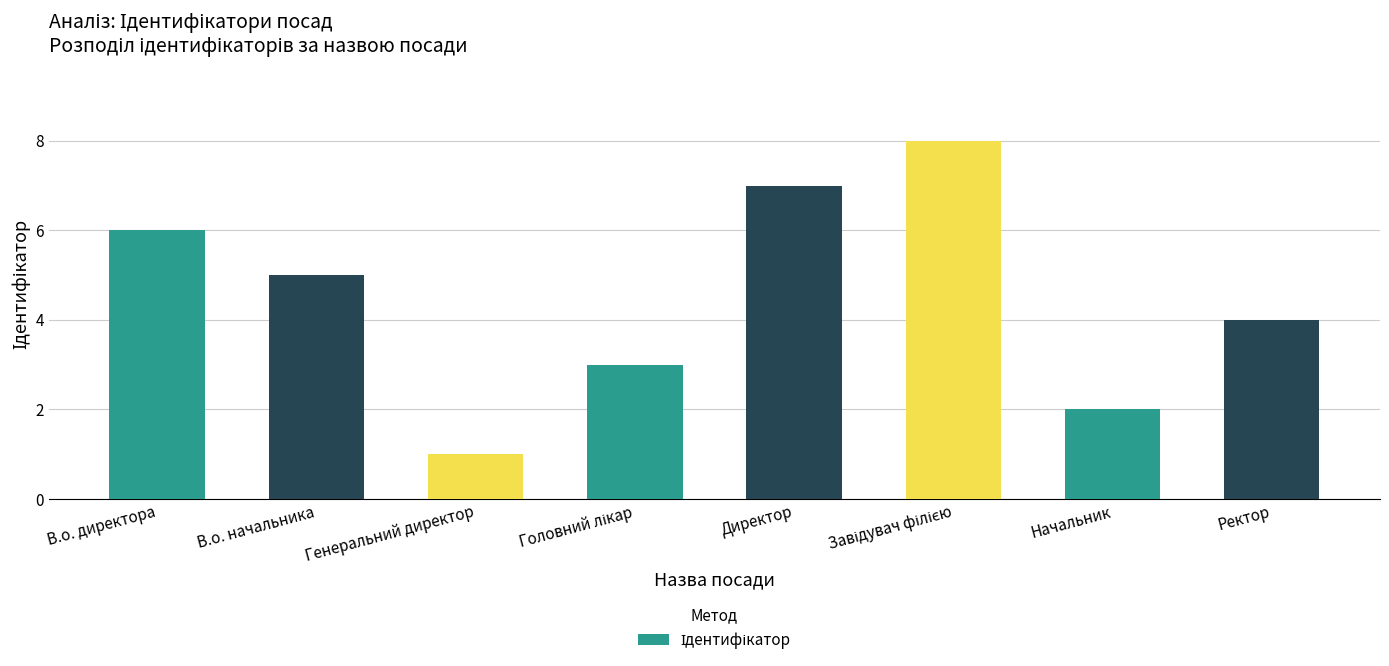

What position from the right is Начальник?

2